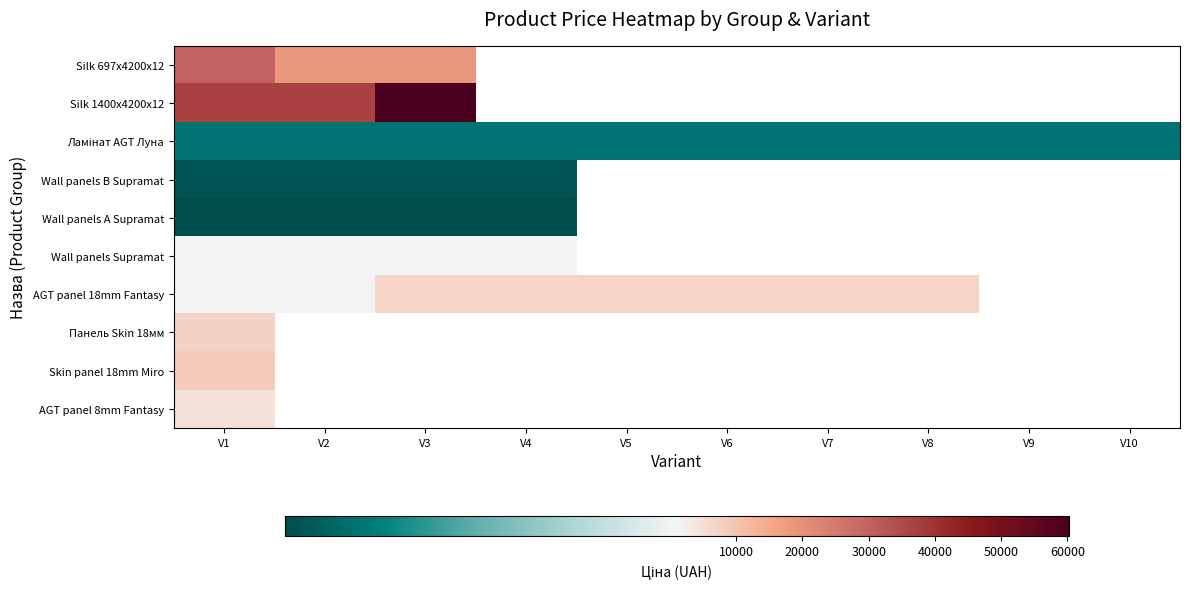

At which category is the sum across all series the highest?

V1